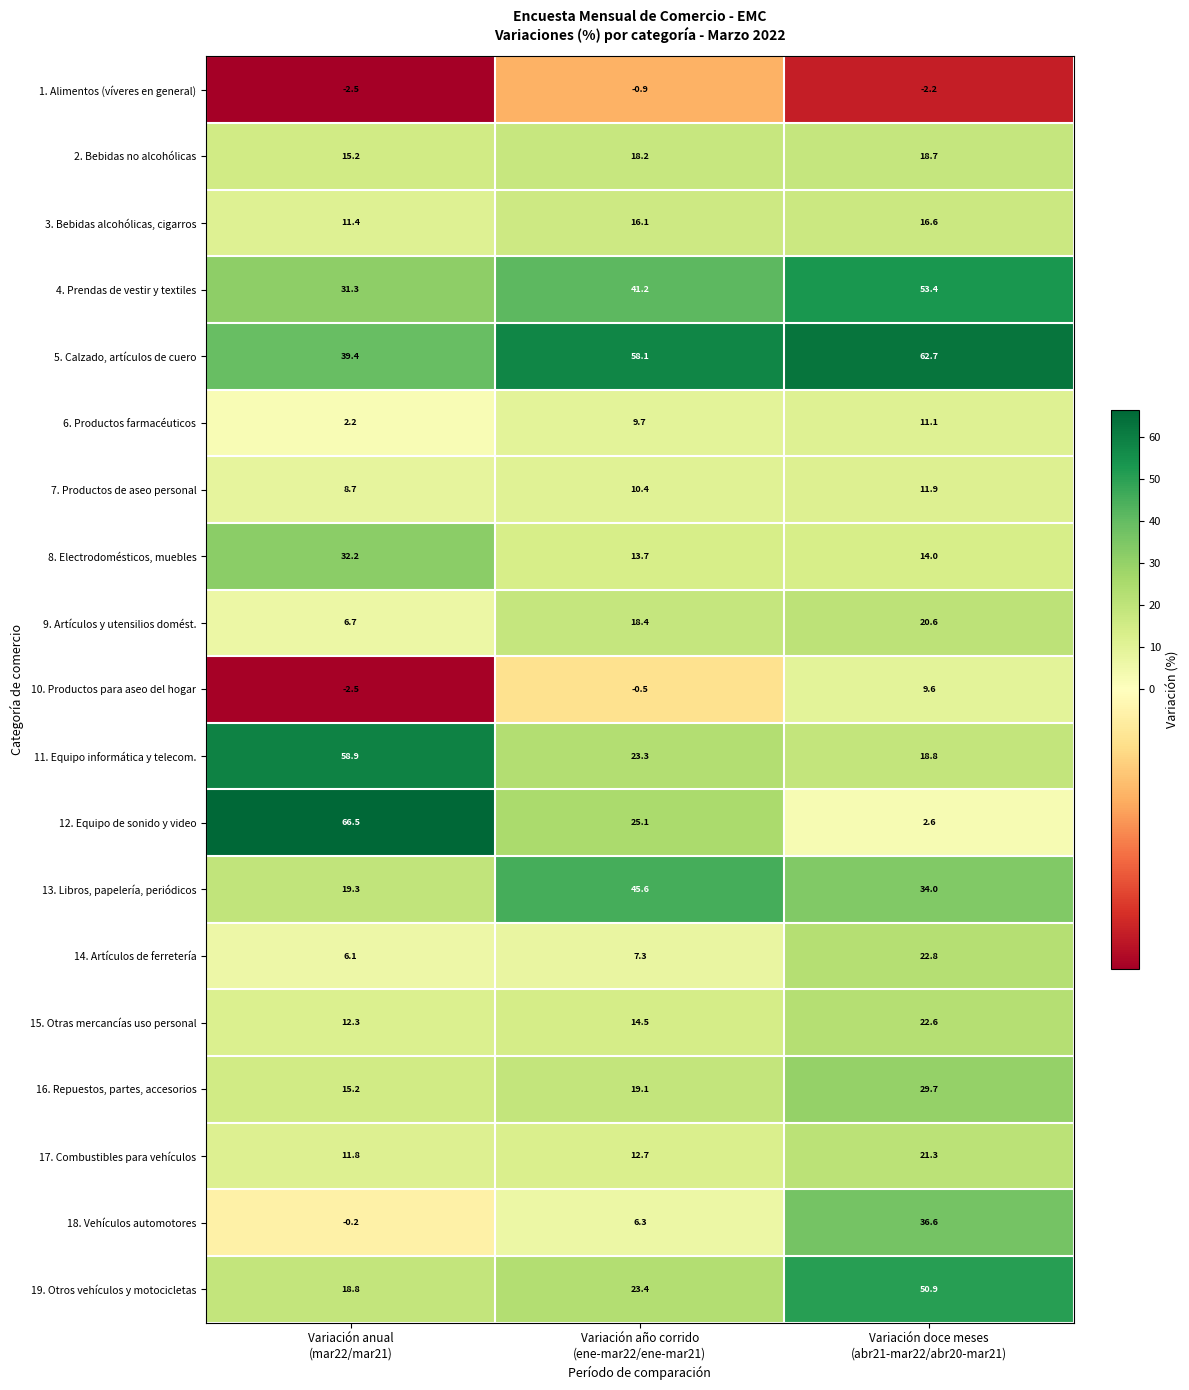

Which series has the largest total across all categories?

5. Calzado, artículos de cuero